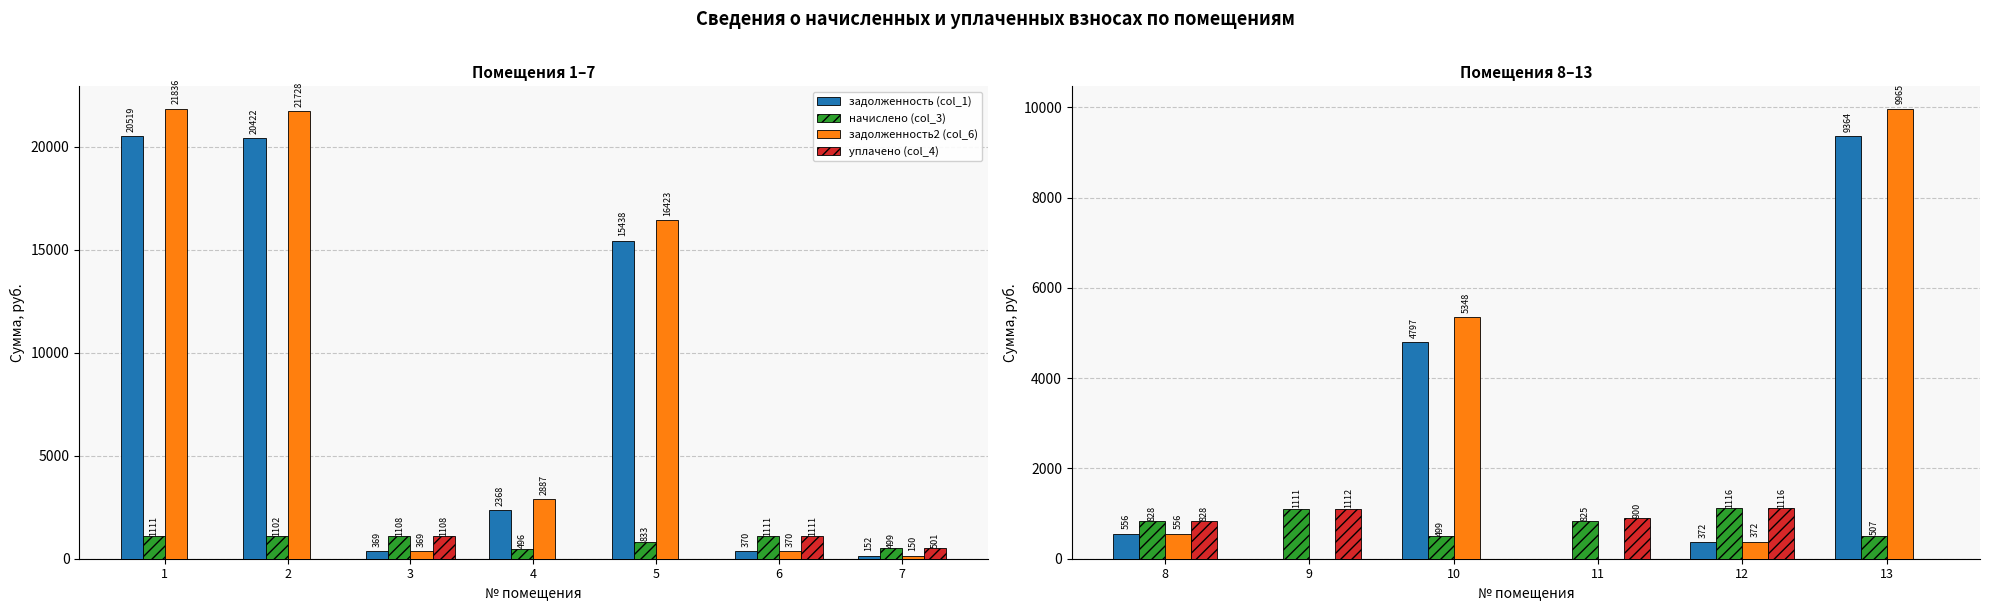

The value of начислено (col_3) at 11 is 1147.7. True or false?

False